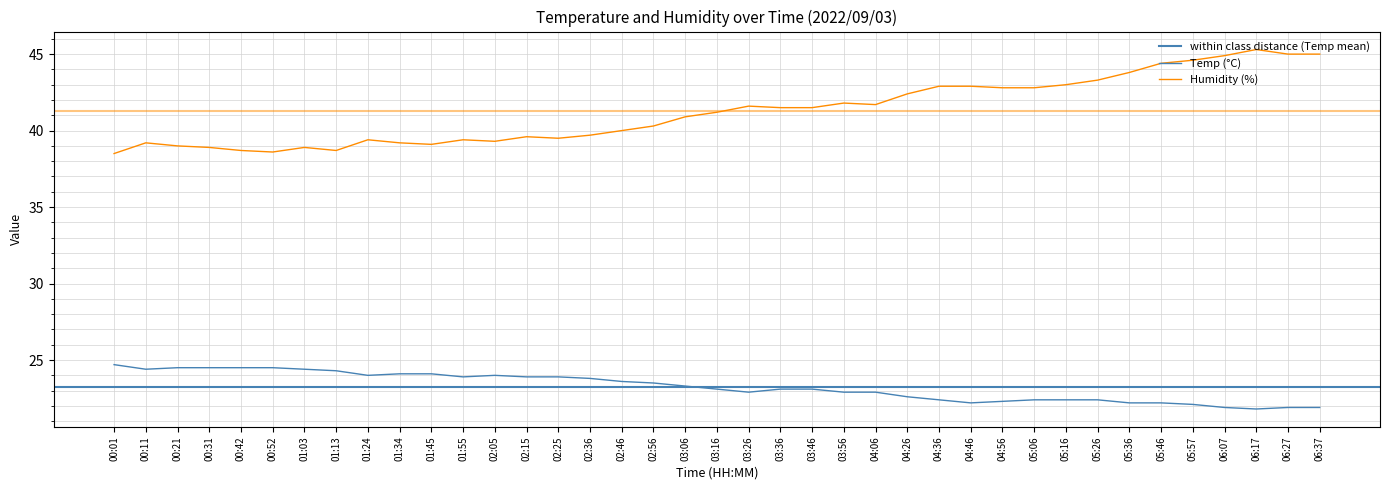

What is the maximum value for Temp?

24.7